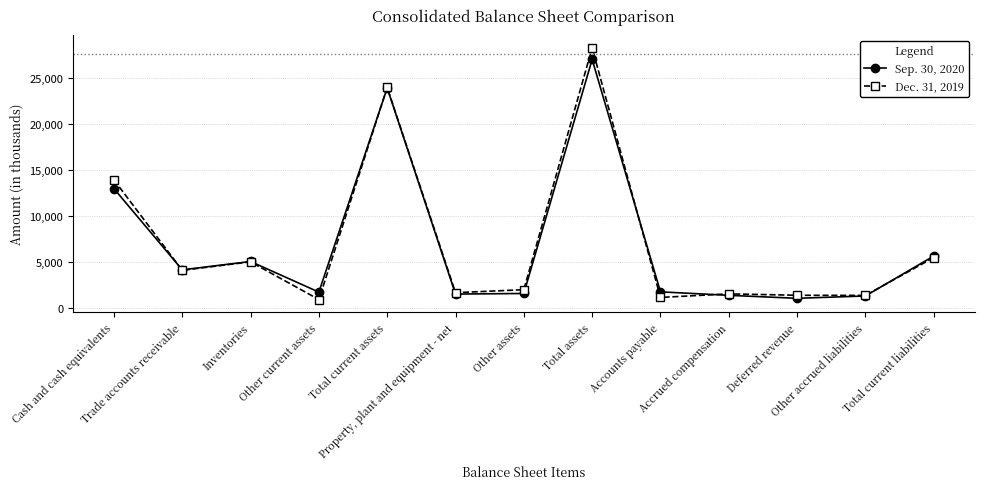

What is the spread (max minus min) of values at Total current assets?

54